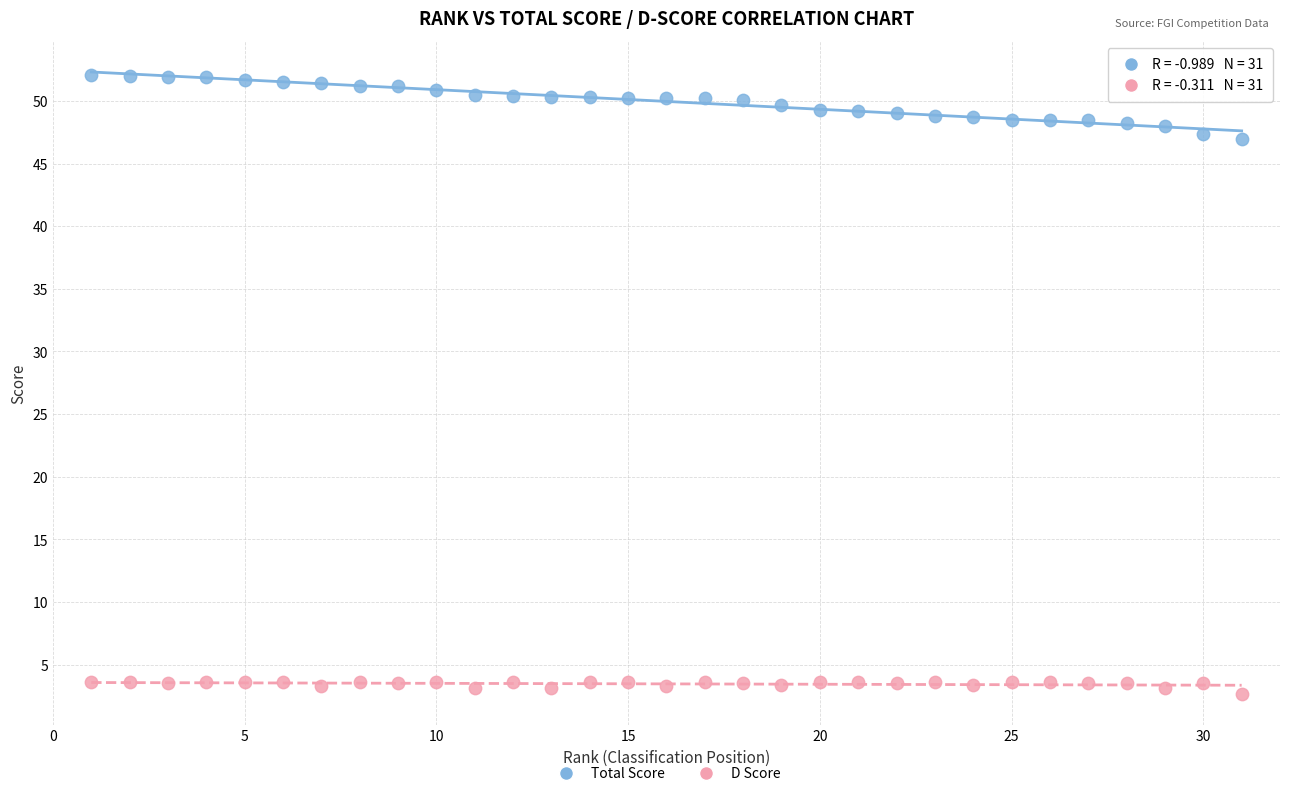

What is the X range (max minus min) for the scatter plot?

30.0